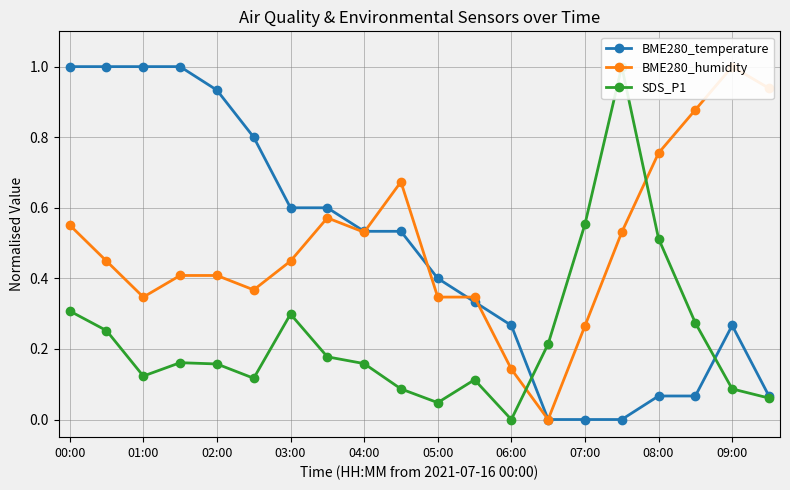

Is it true that BME280_temperature equals 1.7 at 00:00?

False